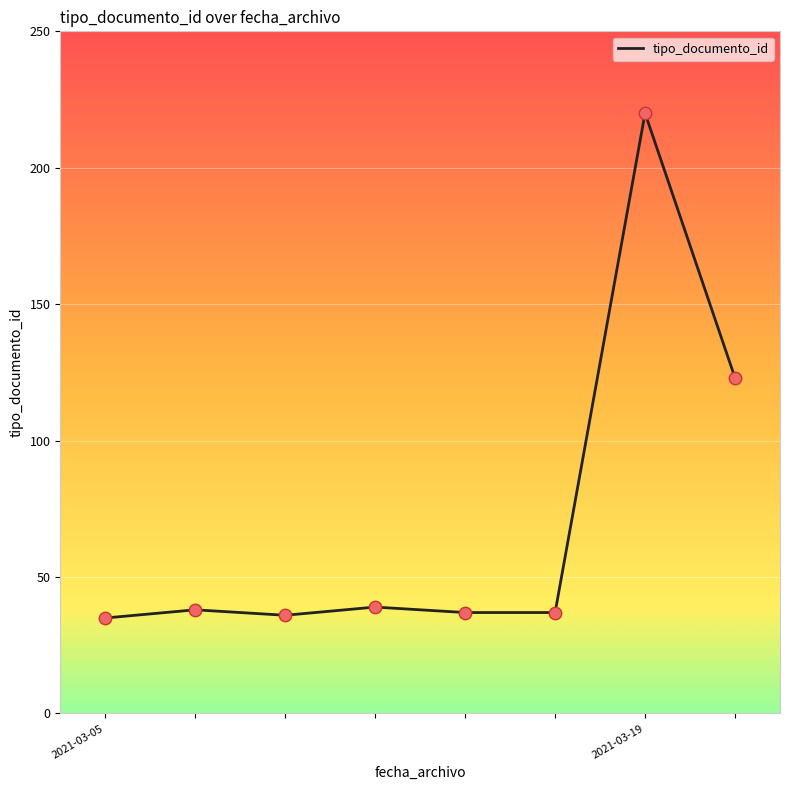

What is the sum of all values?

565